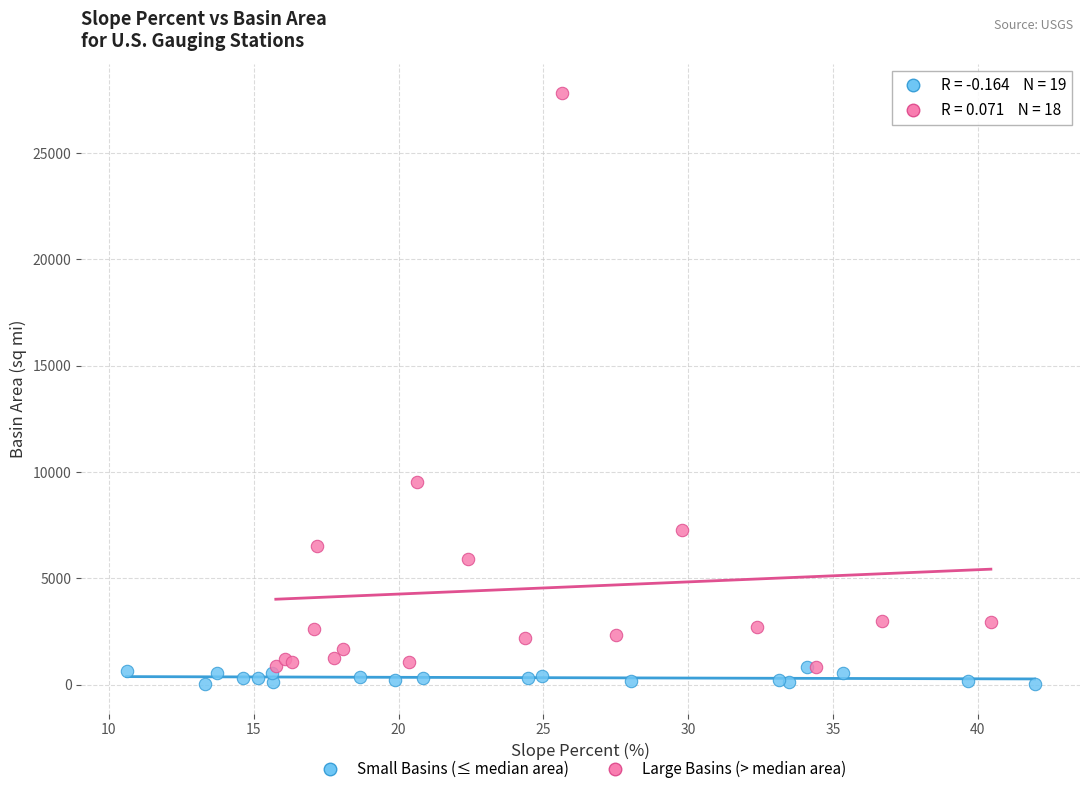

What are all the series names shown in the legend?

Small Basins (≤ median area), Large Basins (> median area)